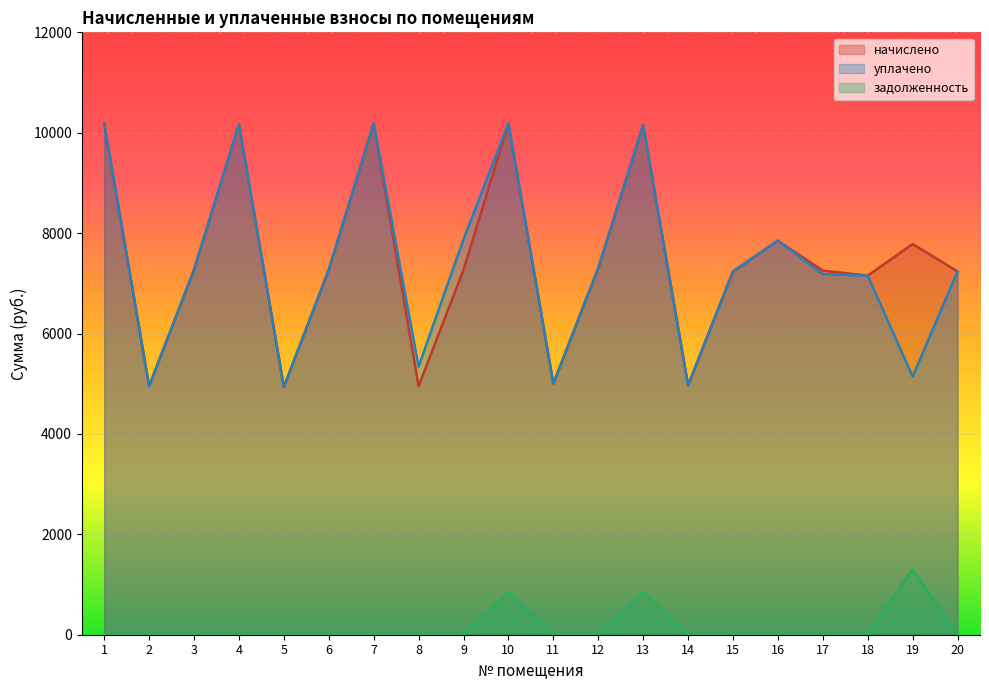

True or false: уплачено and задолженность intersect in this chart.

False